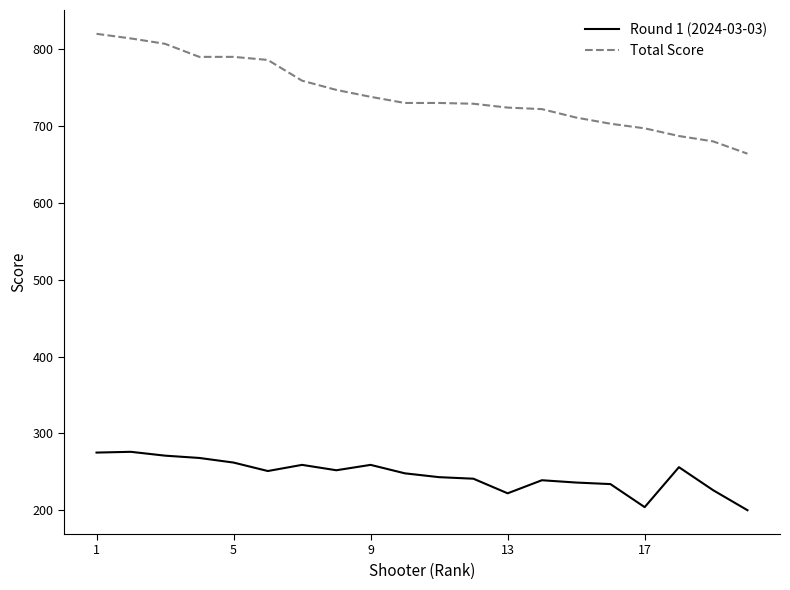

Which series has the widest spread of values?

Total Score